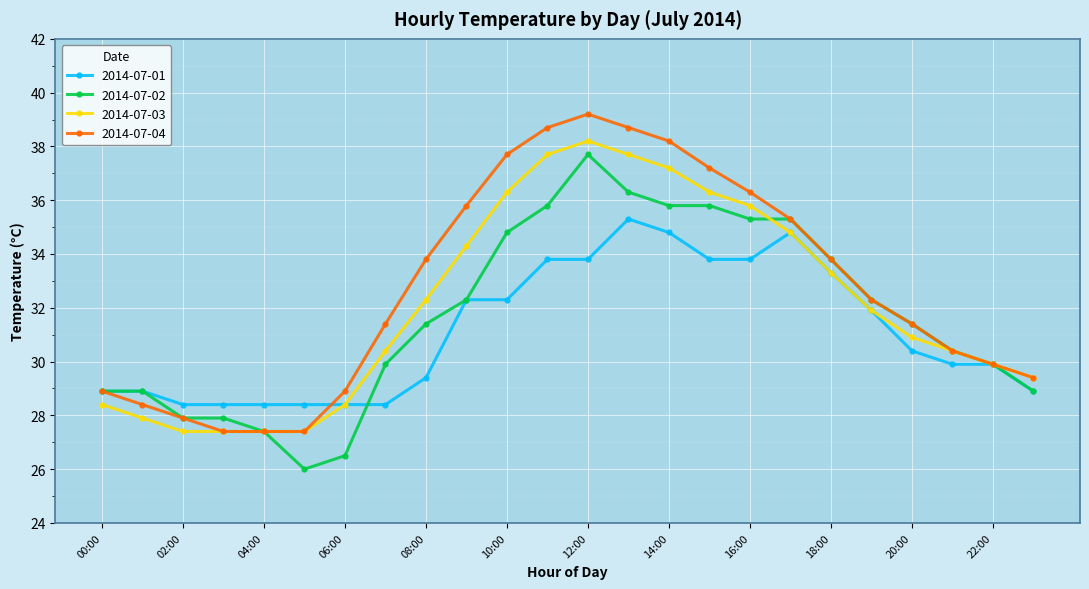

What is the average value of the 2014-07-02 series?

31.7